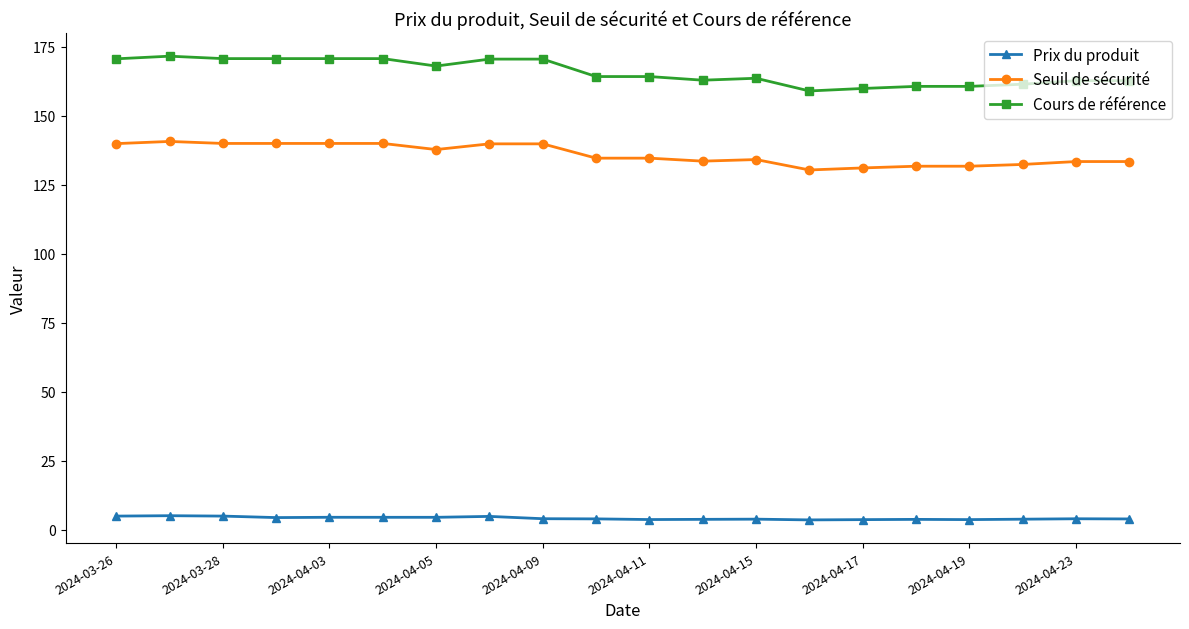

At how many categories does at least one series exceed 73?

20